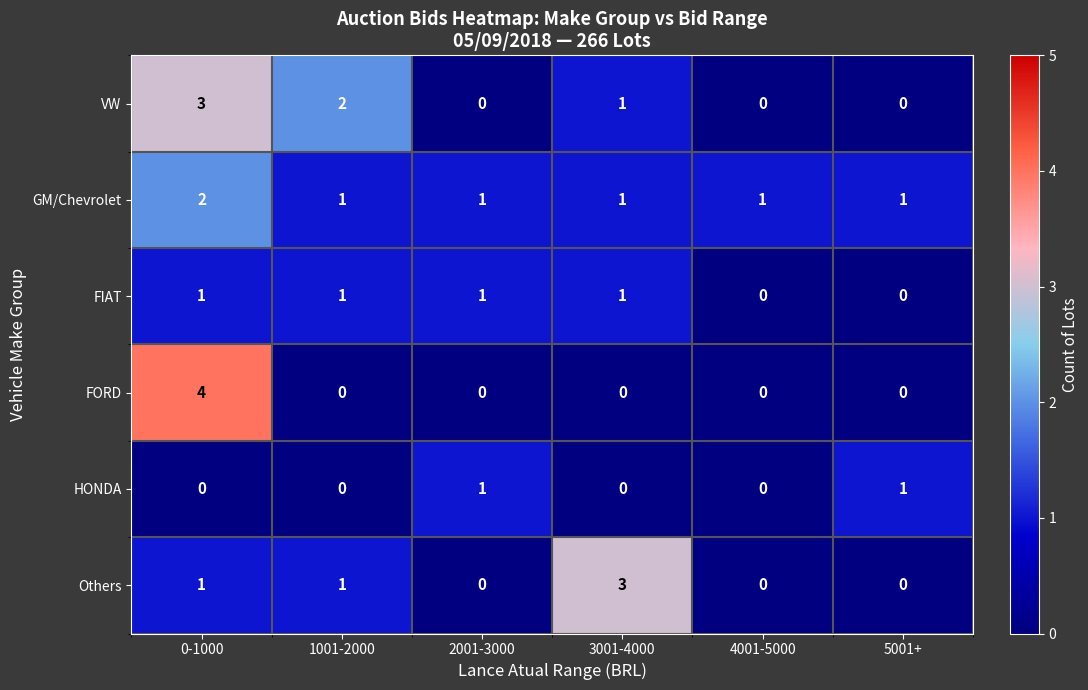

The HONDA series shows 0 at 3001-4000. True or false?

True